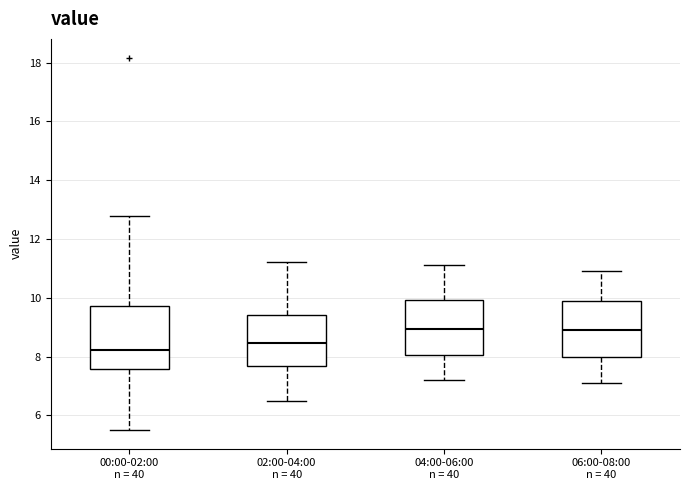

Which box is the tallest, from its lower edge to its upper edge?

00:00-02:00 n = 40